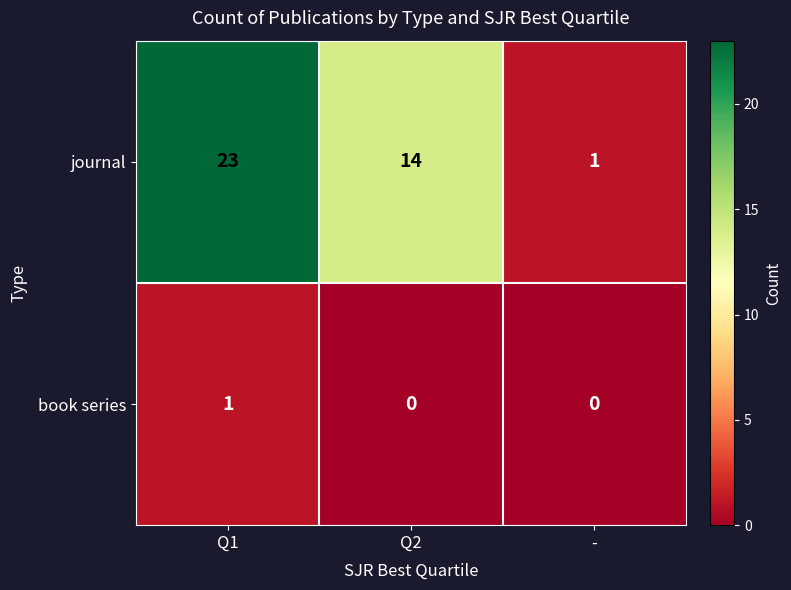

What is the total value across all series at Q1?

24